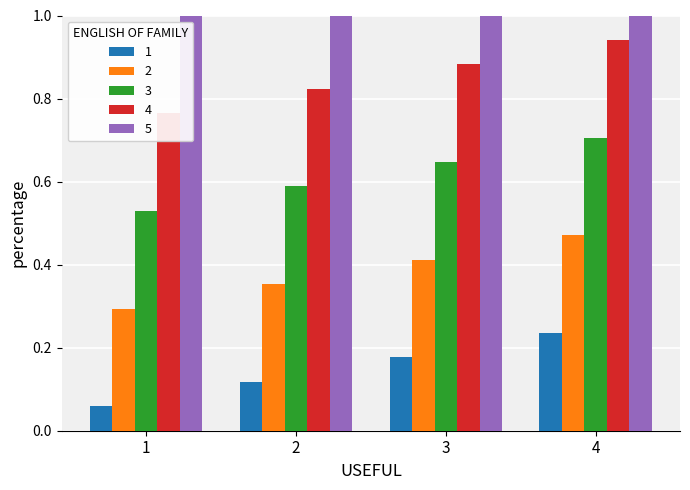

What is the total value across all series at 1?

0.9